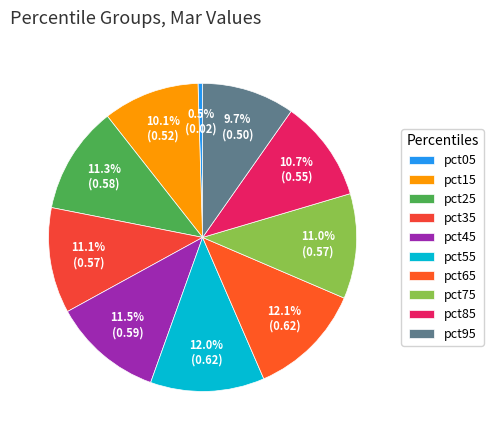

Is it true that pct75 is 11% of the pie?

True